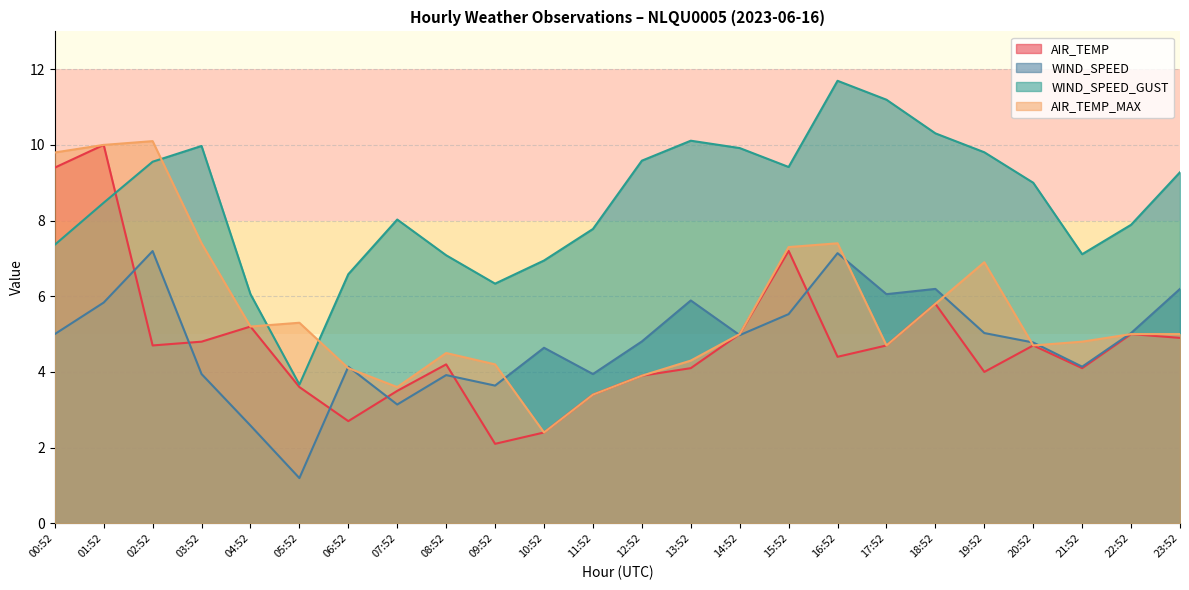

Reading left to right, transcribe all the data shown in this chart.

AIR_TEMP: 9.4	10.0	4.7	4.8	5.2	3.6	2.7	3.5	4.2	2.1	2.4	3.4	3.9	4.1	5.0	7.2	4.4	4.7	5.8	4.0	4.7	4.1	5.0	4.9
WIND_SPEED: 5.0	5.8	7.2	3.9	2.6	1.2	4.1	3.1	3.9	3.6	4.6	3.9	4.8	5.9	5.0	5.5	7.1	6.1	6.2	5.0	4.8	4.1	5.0	6.2
WIND_SPEED_GUST: 7.4	8.5	9.6	10.0	6.1	3.7	6.6	8.0	7.1	6.3	6.9	7.8	9.6	10.1	9.9	9.4	11.7	11.2	10.3	9.8	9.0	7.1	7.9	9.3
AIR_TEMP_MAX: 9.8	10.0	10.1	7.4	5.2	5.3	4.1	3.6	4.5	4.2	2.4	3.4	3.9	4.3	5.0	7.3	7.4	4.7	5.8	6.9	4.7	4.8	5.0	5.0